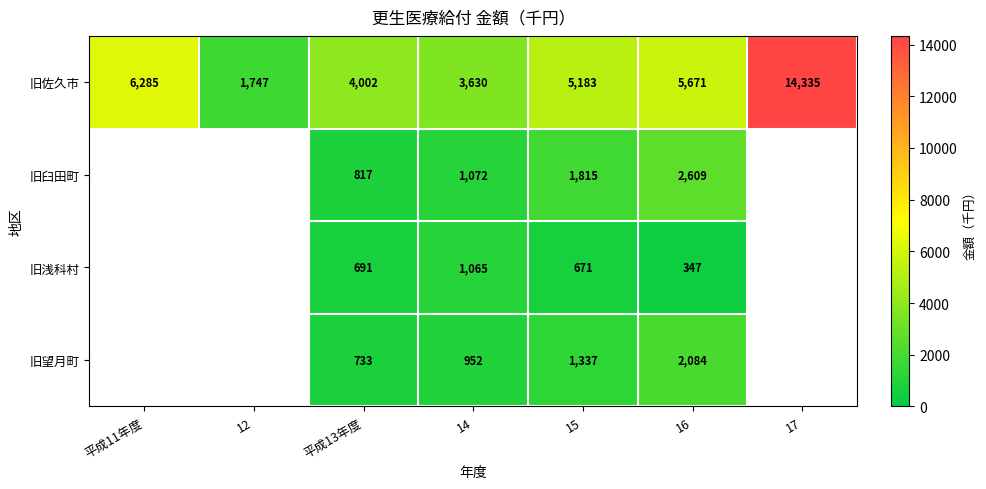

Which label corresponds to the largest value in the chart?

17